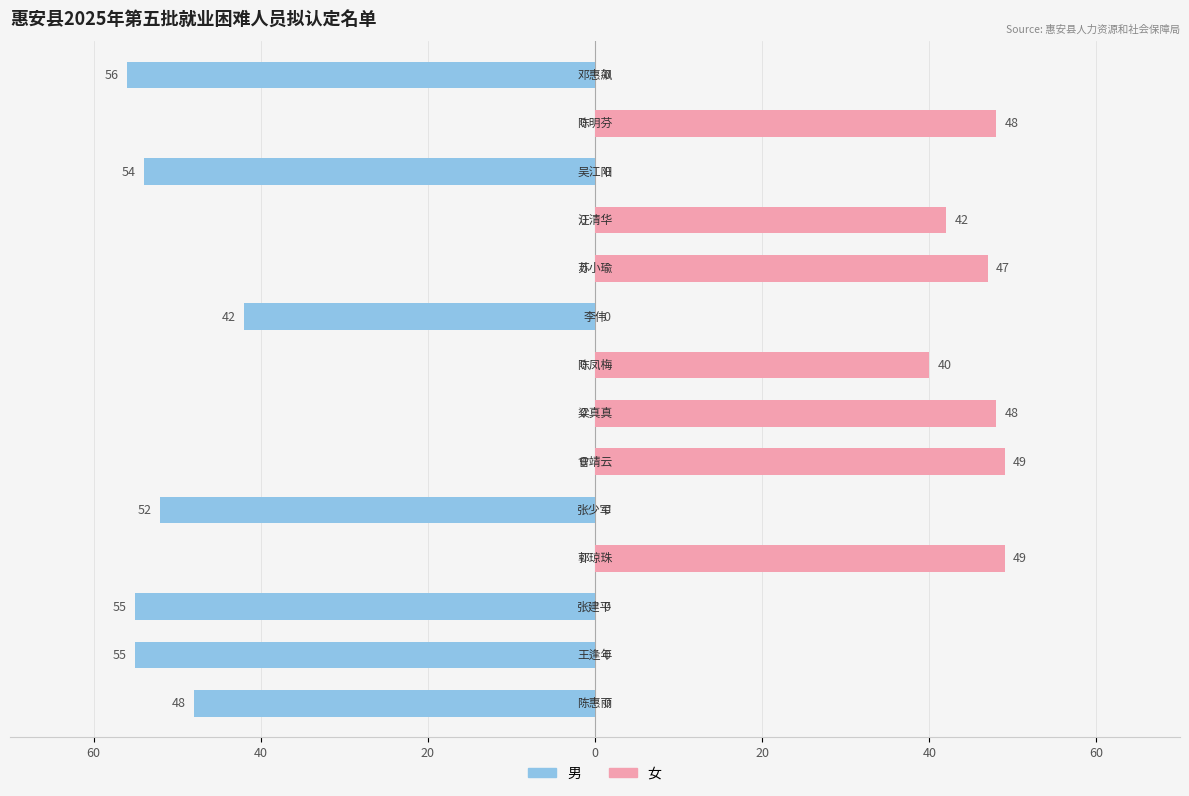

What is the approximate value of 女 at 12, to the nearest 5?

50